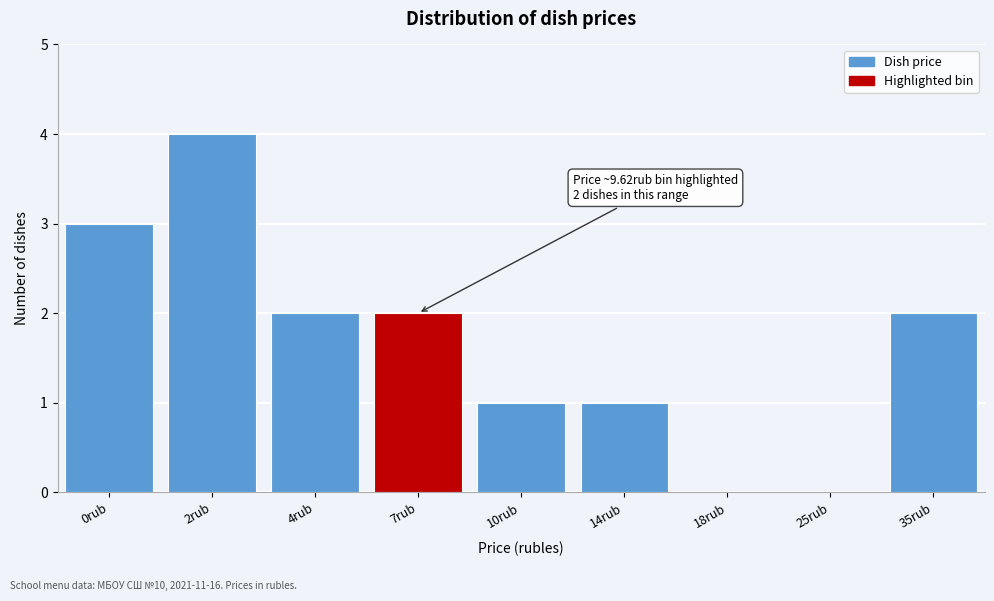

Reading left to right, extract all data points from this chart.

0rub=3	2rub=4	4rub=2	7rub=2	10rub=1	14rub=1	18rub=0	25rub=0	35rub=2